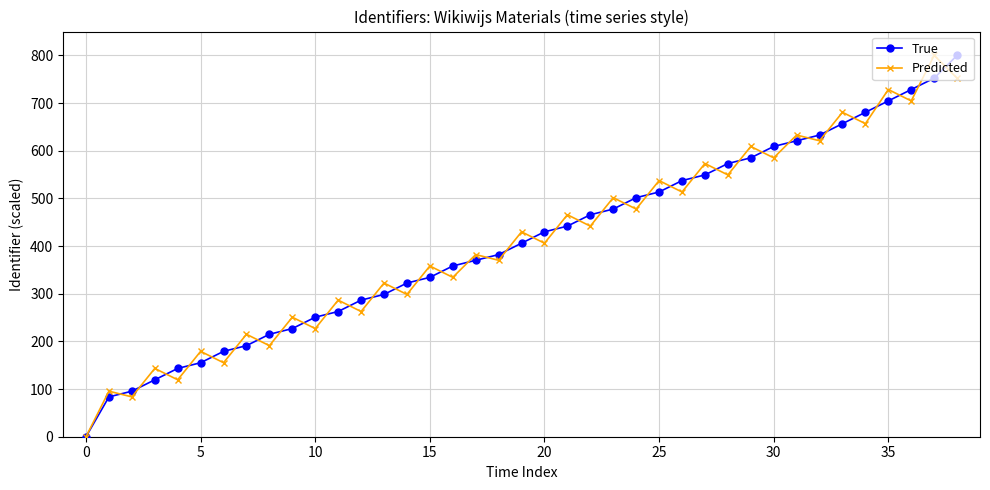

What is the maximum value for True?

800.0